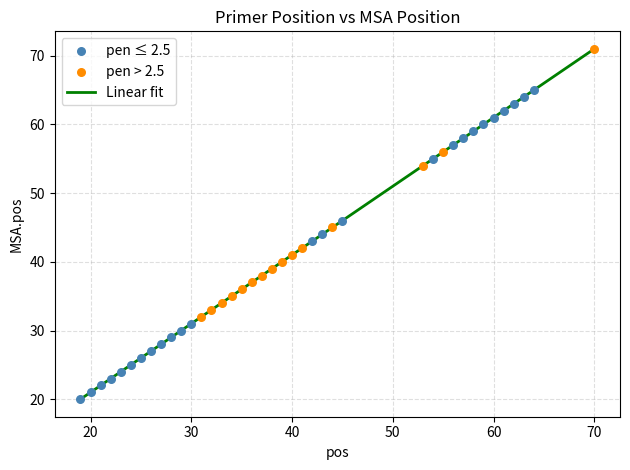

What is the greatest value displayed?

71